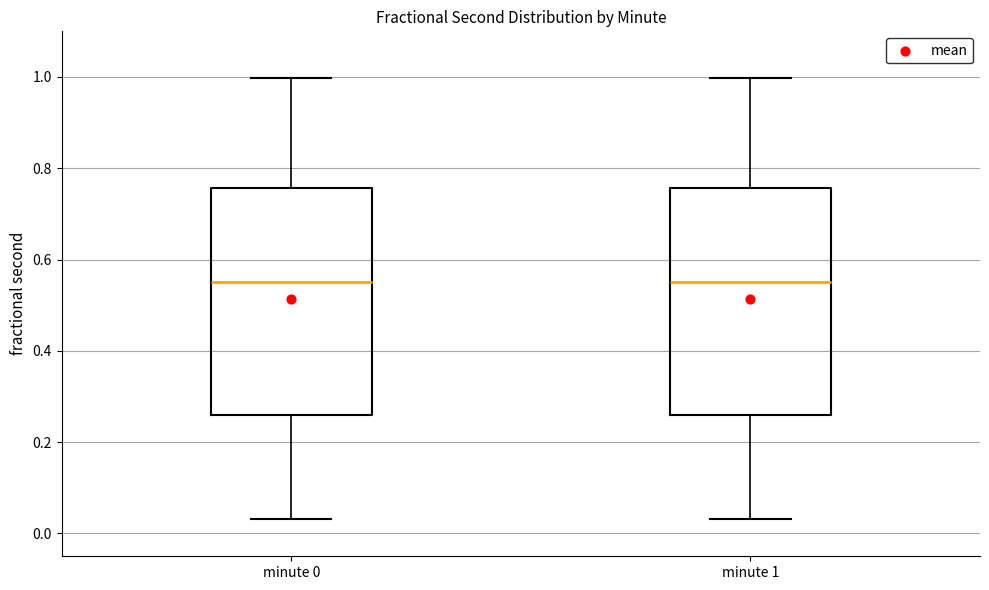

Where is the lower edge of the box for minute 0 on the y-axis? The values are not printed on the chart, so give them approximately, as read against the axis.

0.26